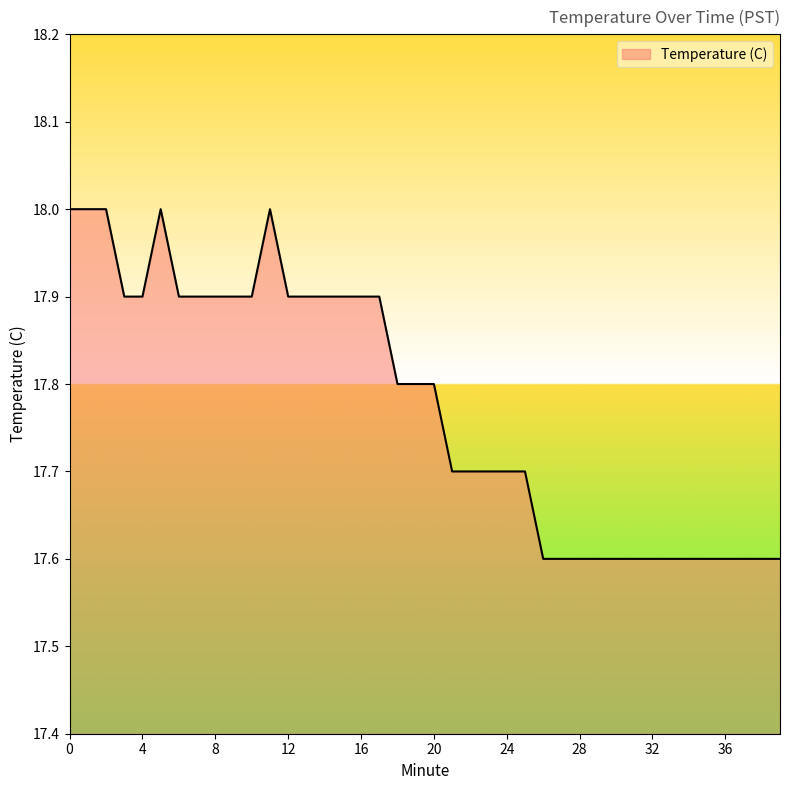

What is the smallest value displayed?

17.6